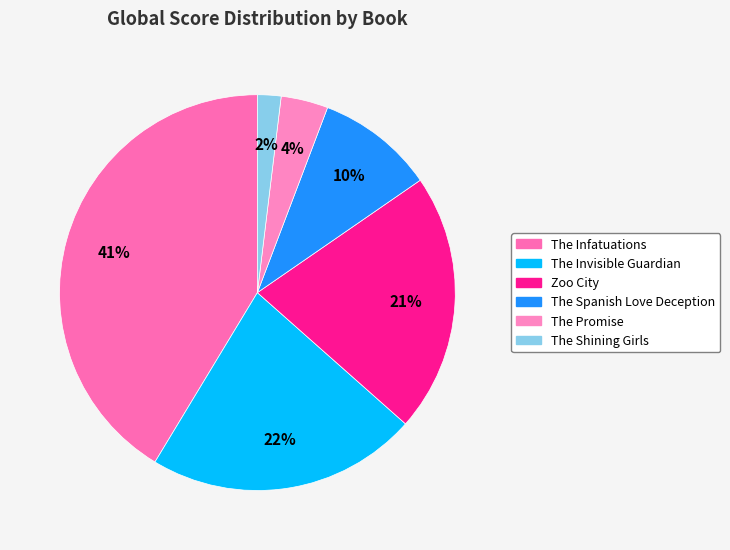

The Zoo City slice represents 34% of the pie. True or false?

False